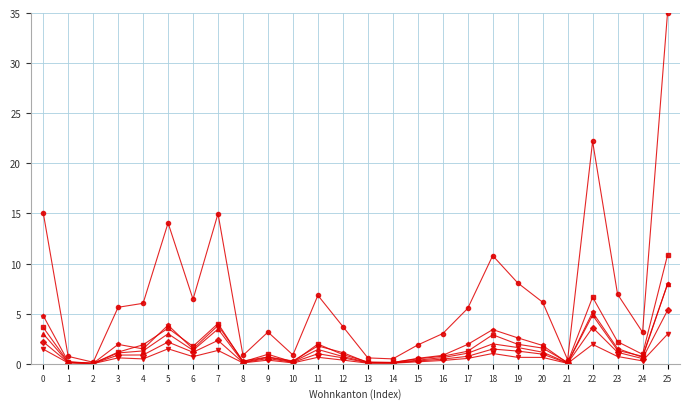

At which category is the sum across all series the highest?

25